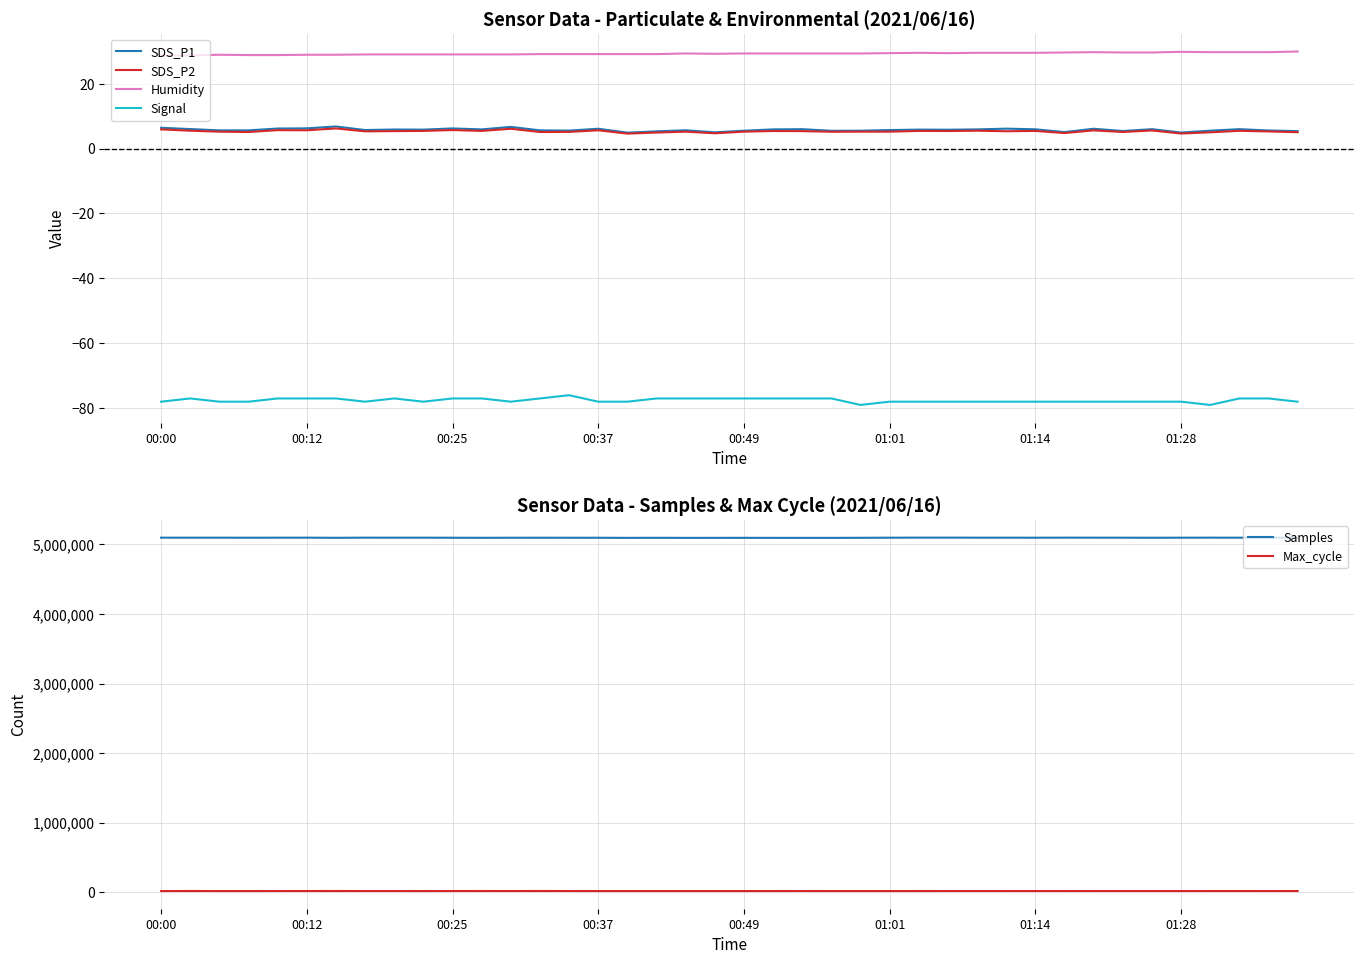

True or false: Max_cycle has more than 2 interior local peaks.

True